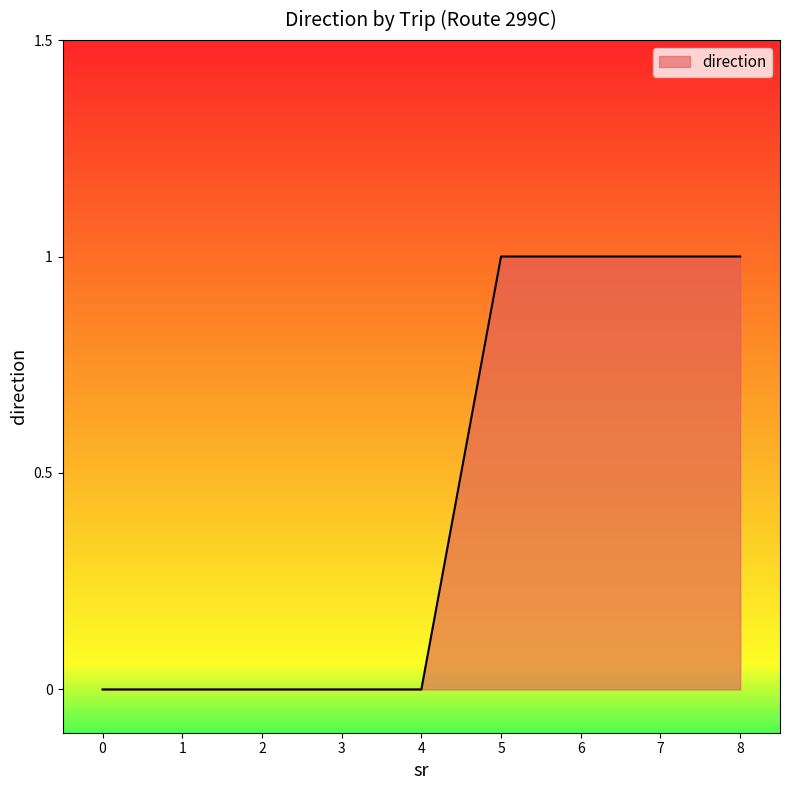

What is the difference between the second highest and minimum values?

1